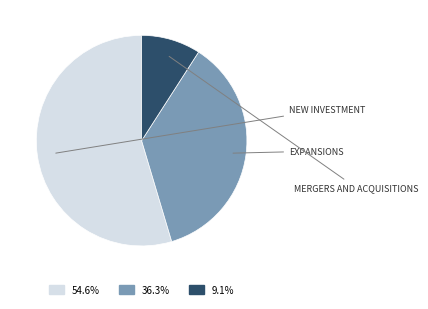

Is there a majority slice in this chart?

Yes